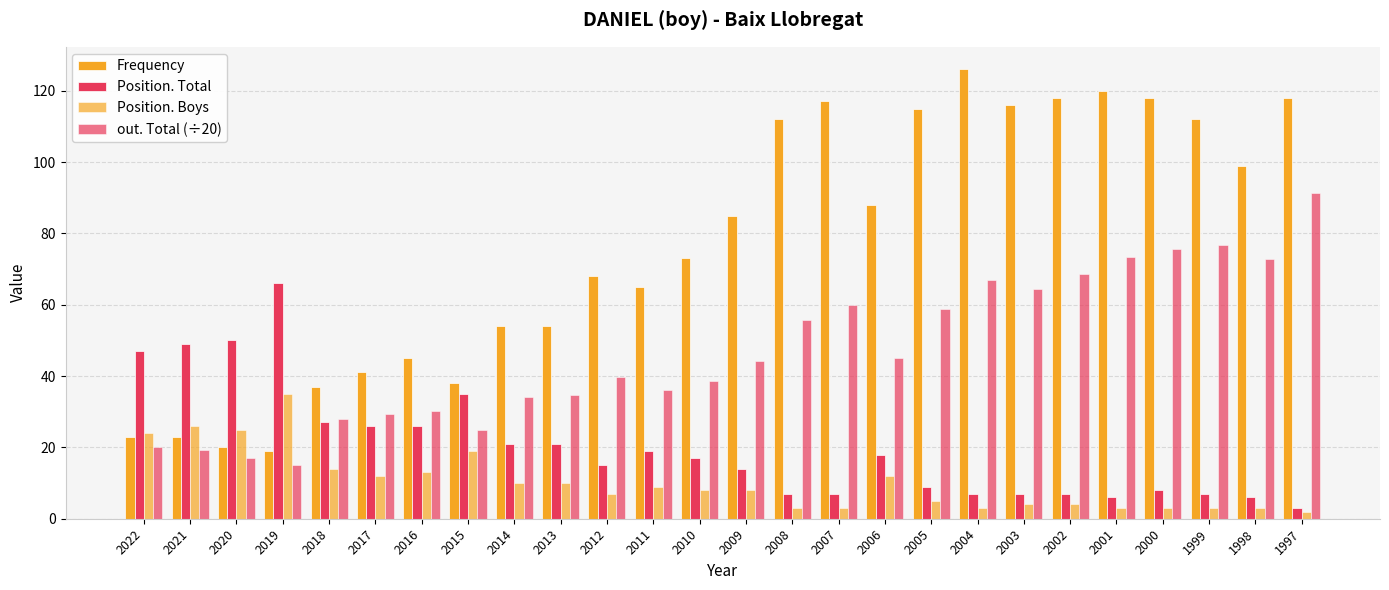

At which category does the chart reach its minimum across all series?

1997